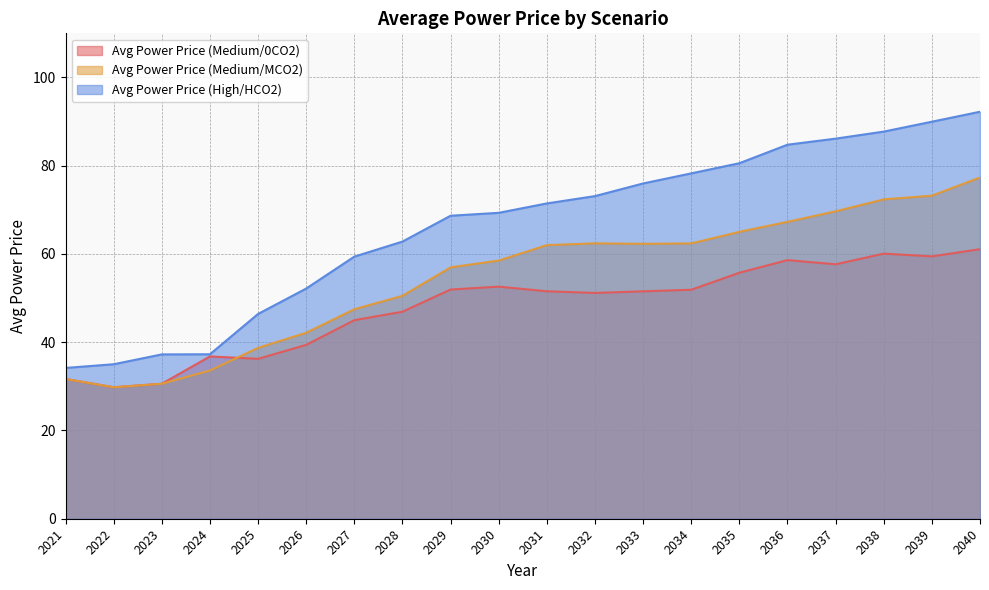

Which label corresponds to the smallest value in the chart?

2022